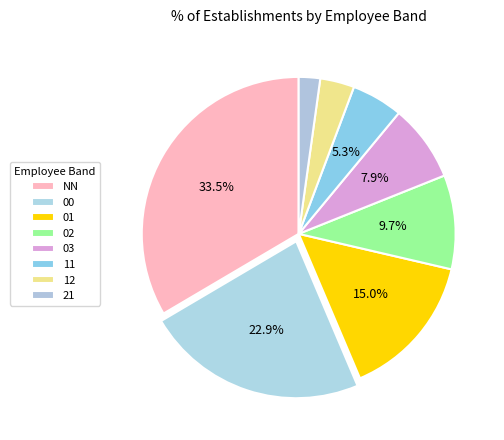

Is it true that NN is 25% of the pie?

False